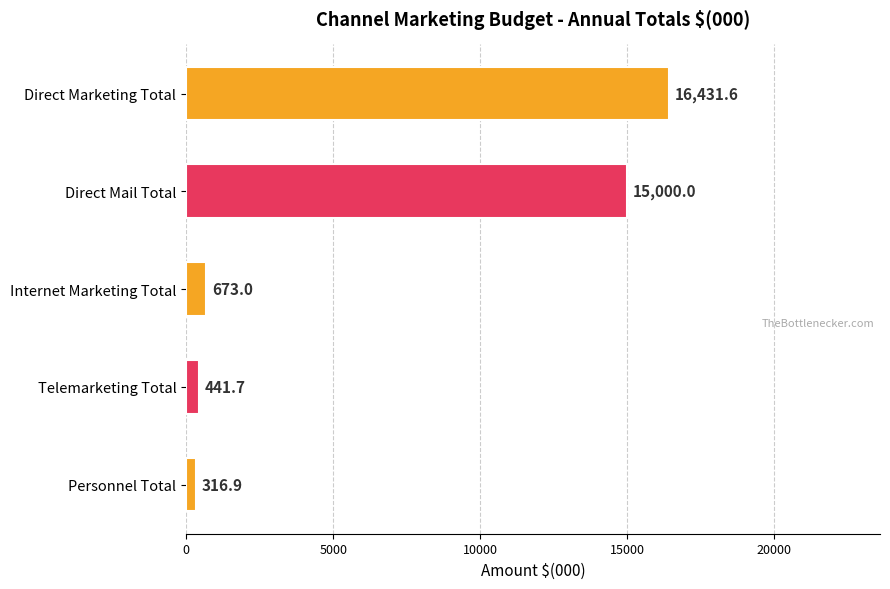

How many data points does each series have?

5